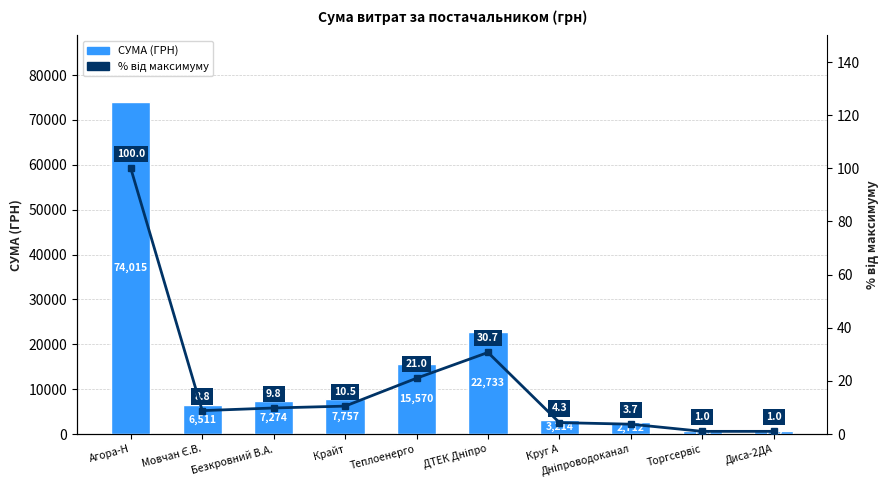

List the series in order of their peak value, lowest first.

% від максимуму, СУМА (ГРН)